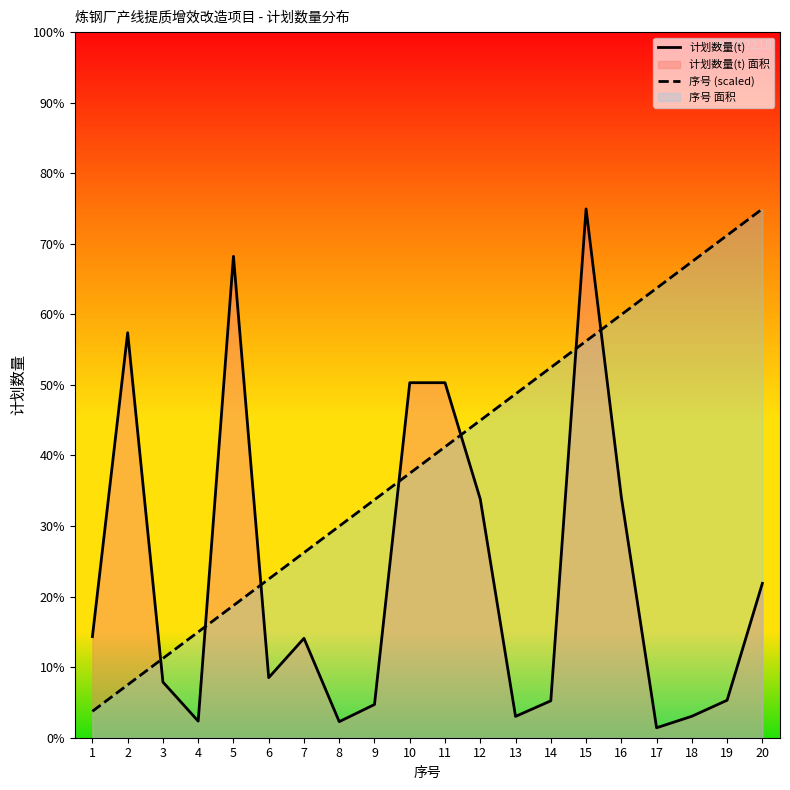

List the labels in order of 序号 (scaled) value, smallest first.

1, 2, 3, 4, 5, 6, 7, 8, 9, 10, 11, 12, 13, 14, 15, 16, 17, 18, 19, 20